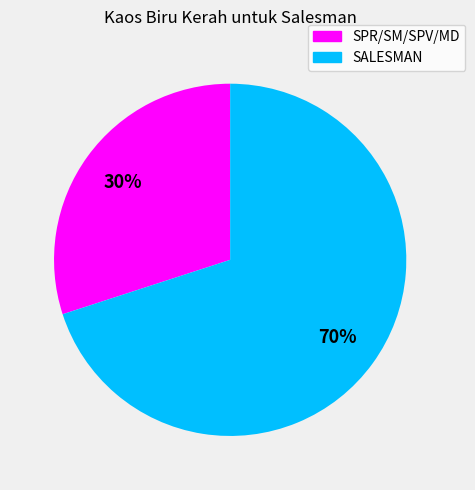

True or false: SALESMAN accounts for 70% of the total.

True